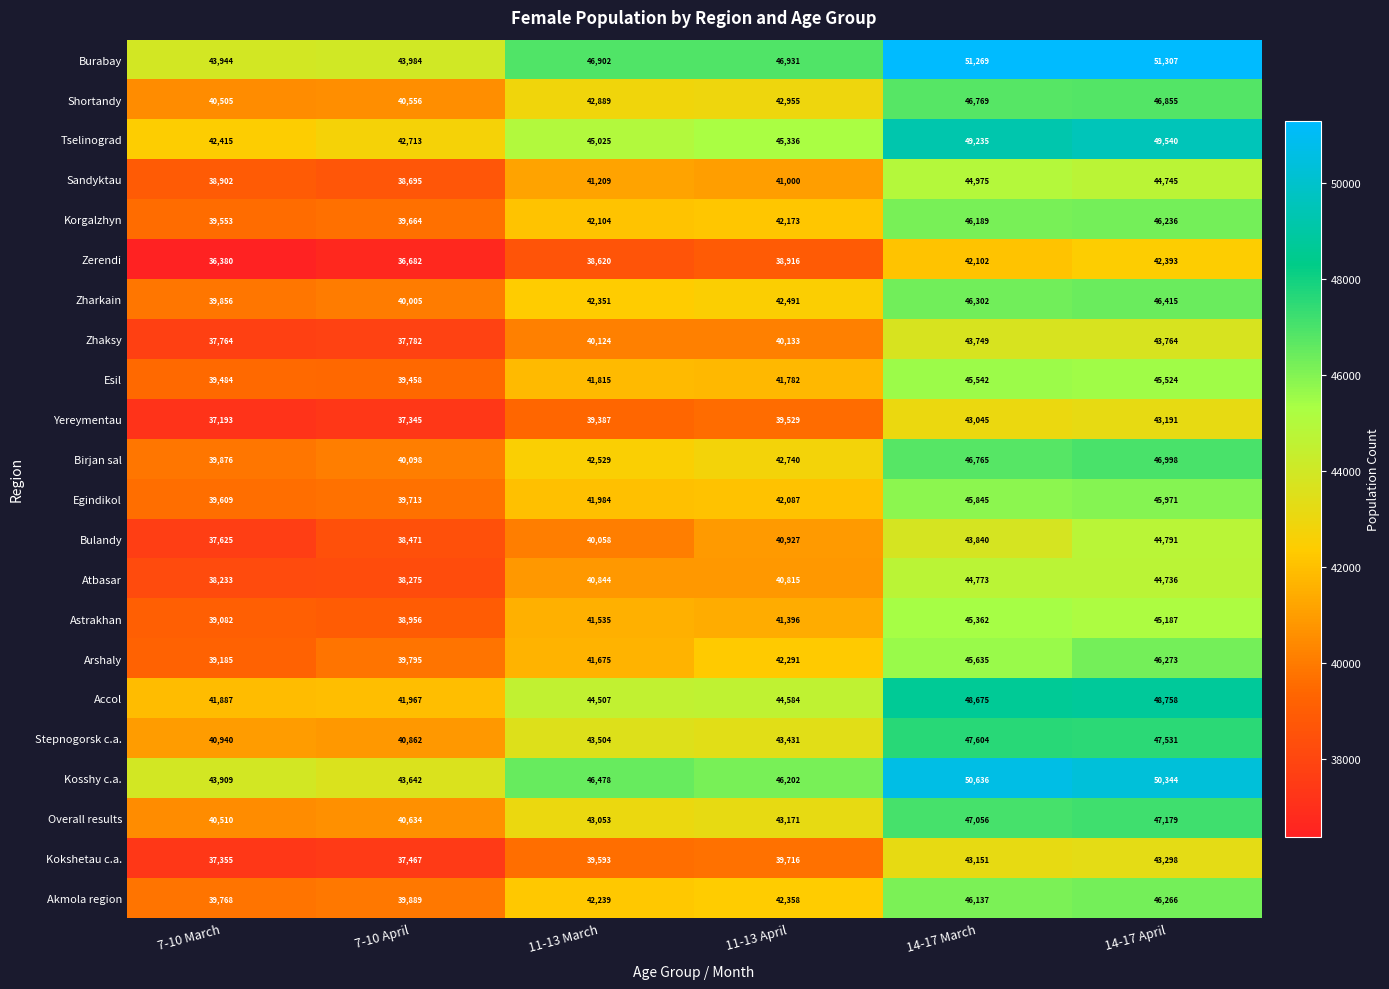

The value of Shortandy at 7-10 March is 17447. True or false?

False